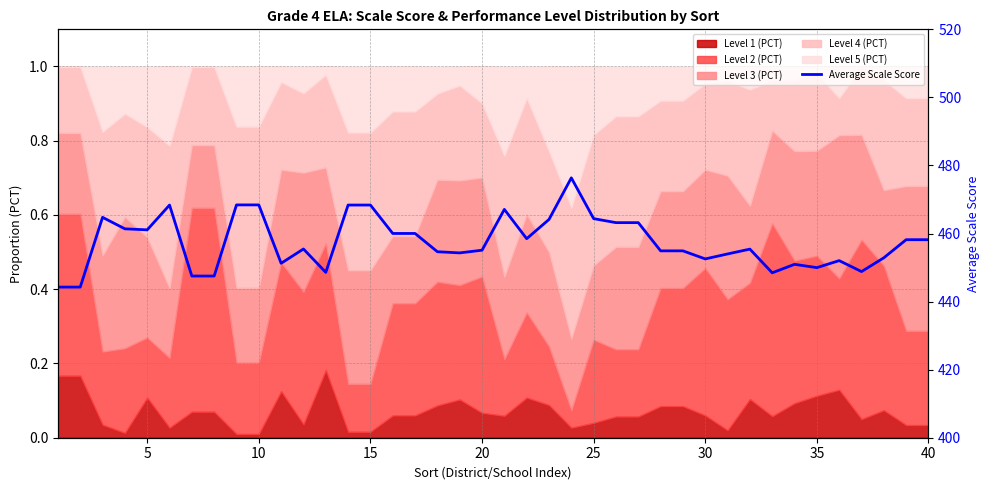

The value at 35 is 289.7. True or false?

False